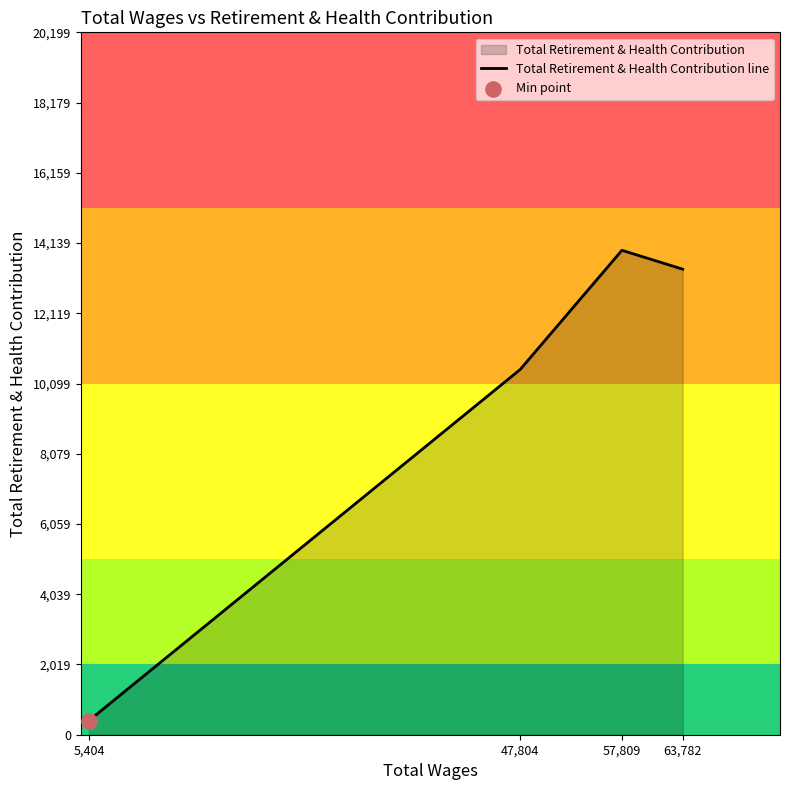

What is the ratio of the value at 47,804 to the value at 63,782?

0.8